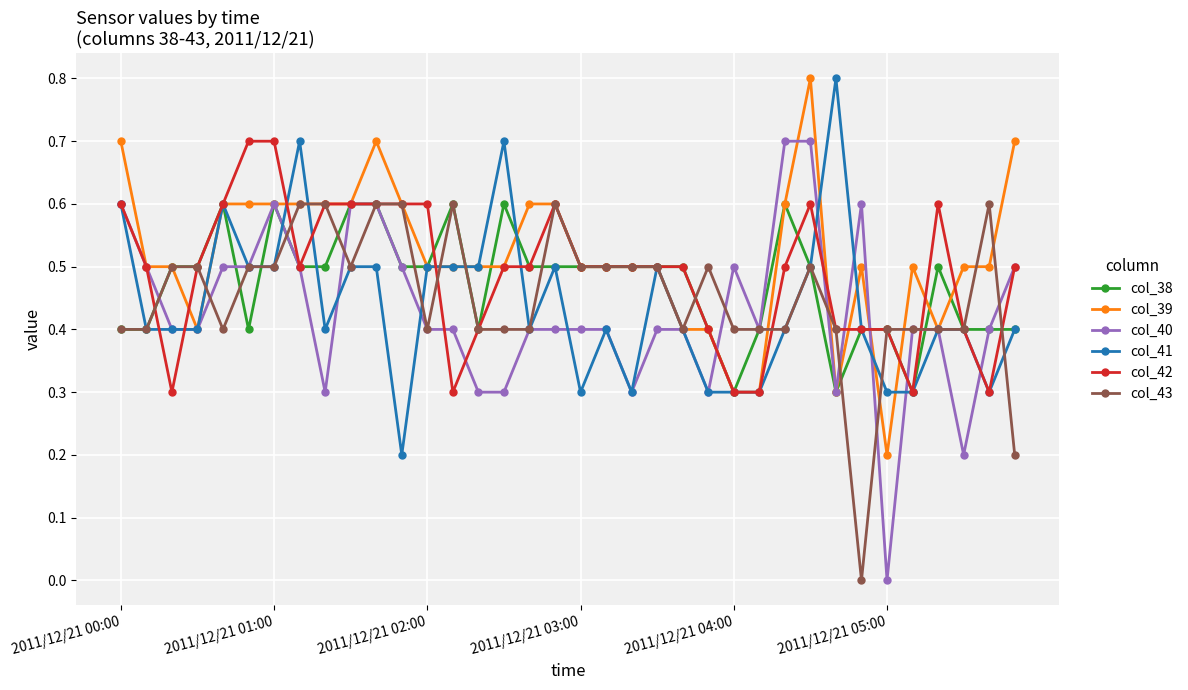

Does the chart display data point markers on the line(s)?

Yes